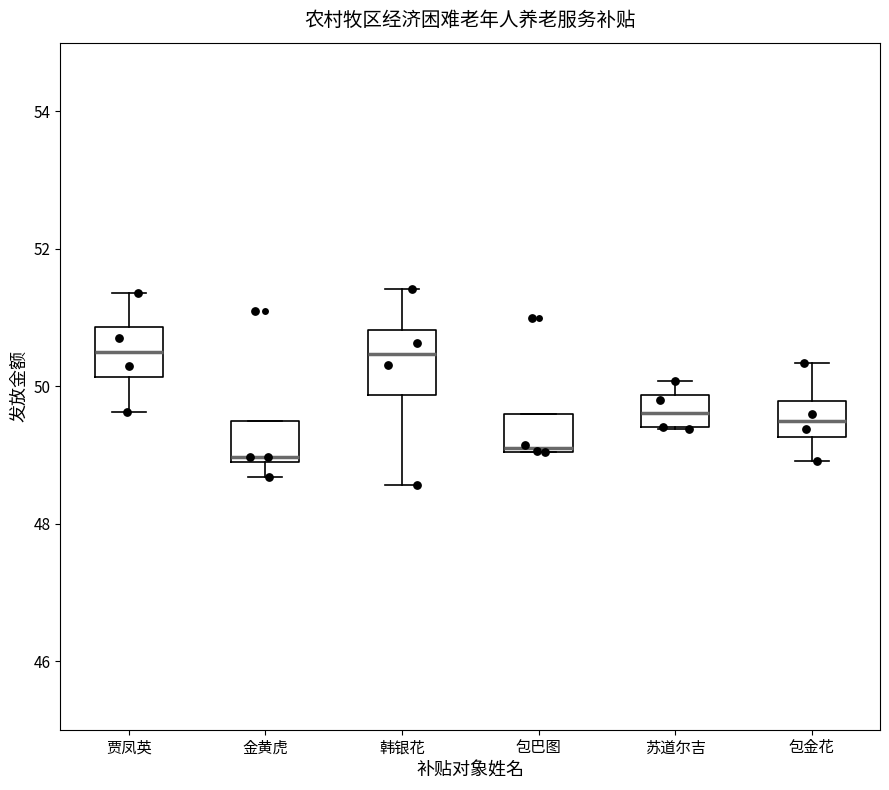

Reading left to right, read every box against the y-axis: the position of its median line, the range the box covers, and the ends of its whiskers. The values are not printed on the chart, so give them approximately, as read against the axis.

贾凤英: median 50.4, box 50.2 to 50.8, whiskers 49.6 to 51.4
金黄虎: median 49.0, box 48.8 to 49.6, whiskers 48.6 to 49.6
韩银花: median 50.4, box 49.8 to 50.8, whiskers 48.6 to 51.4
包巴图: median 49.0, box 49.0 to 49.6, whiskers 49.0 to 49.6
苏道尔吉: median 49.6, box 49.4 to 49.8, whiskers 49.4 to 50.0
包金花: median 49.4, box 49.2 to 49.8, whiskers 49.0 to 50.4